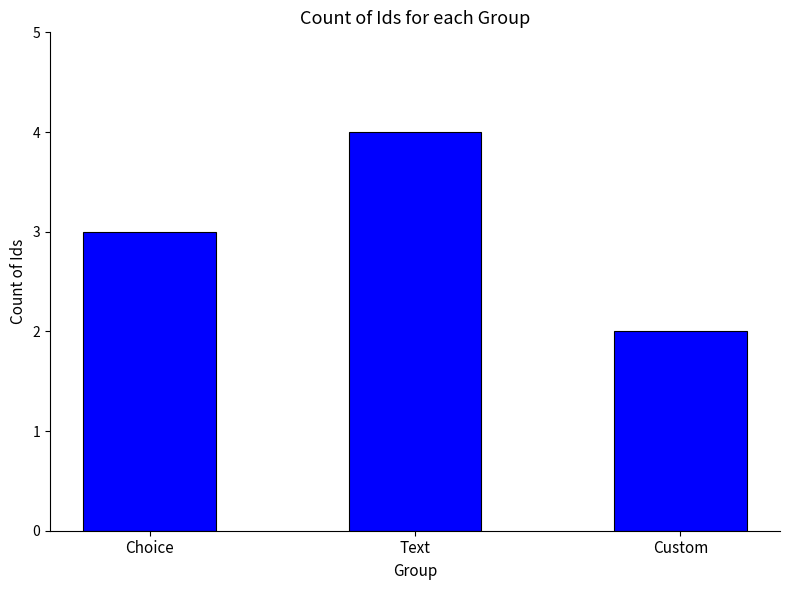

What is the label of the 1st bar from the left?

Choice